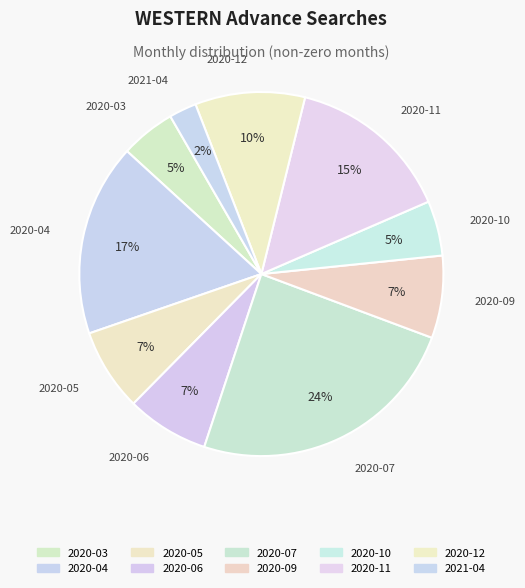

How many slices are in this pie chart?

10